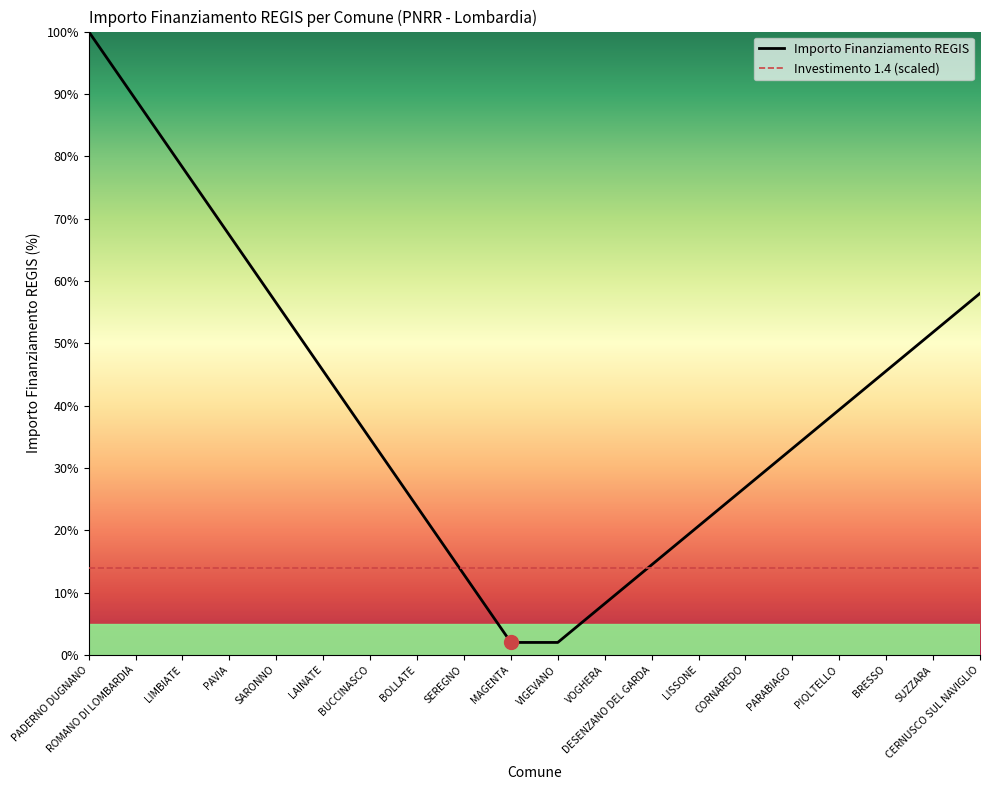

Is it true that Investimento 1.4 (scaled) equals 14.0 at SARONNO?

True